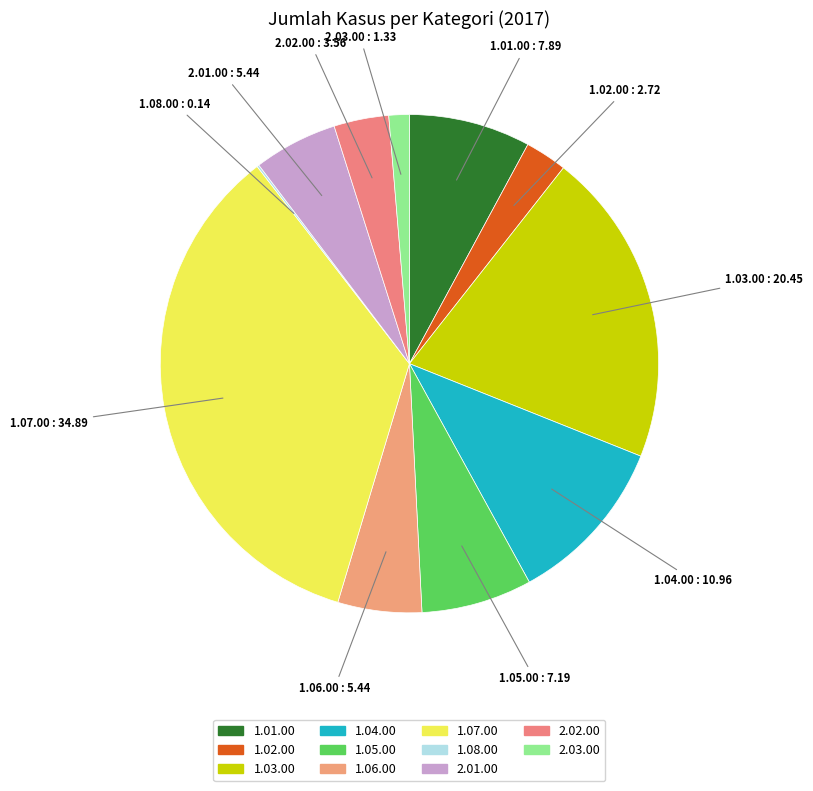

Does 1.06.00 represent more than half of the total?

No